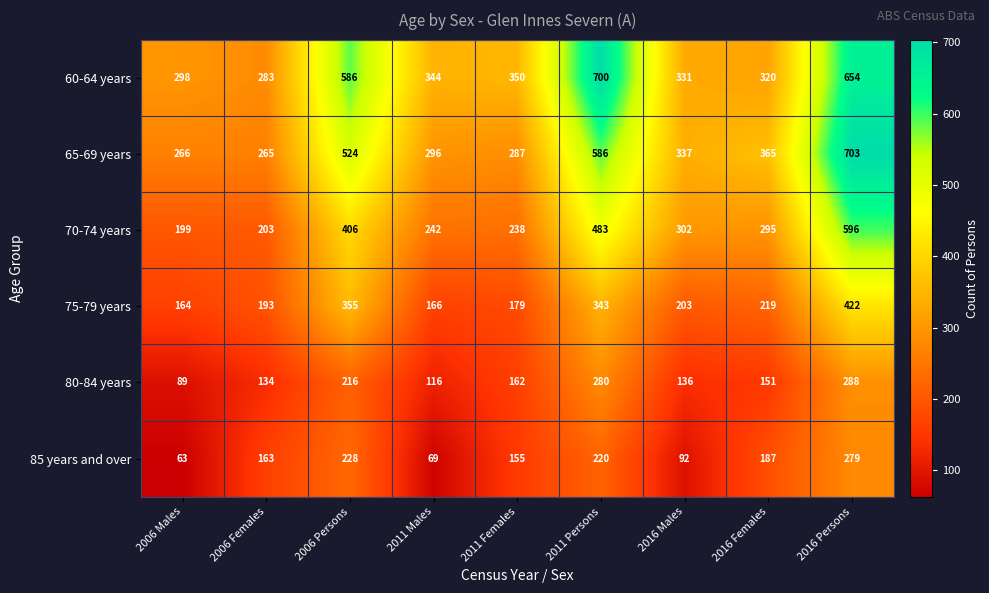

The value of 70-74 years at 2016 Males is 477. True or false?

False